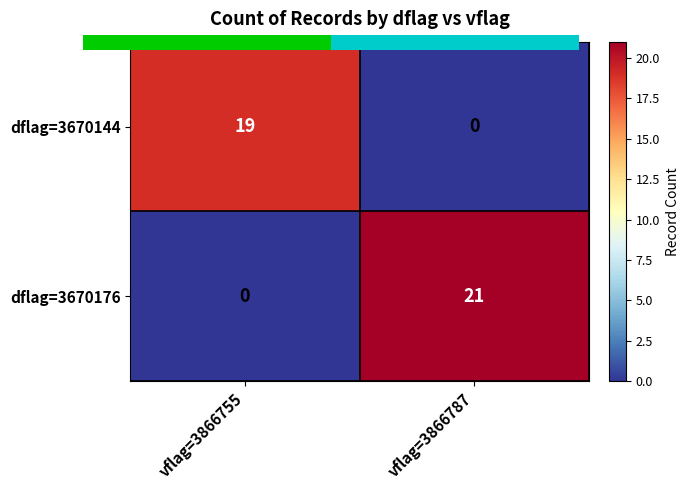

Between vflag=3866755 and vflag=3866787, which series saw the biggest shift?

dflag=3670176